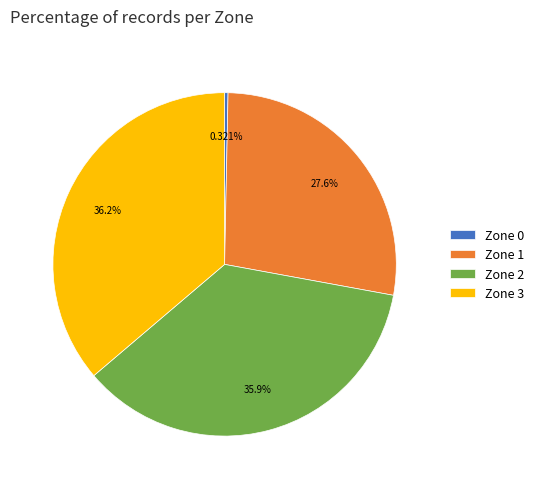

Combined, what portion of the pie is Zone 1 and Zone 0?

27.9%